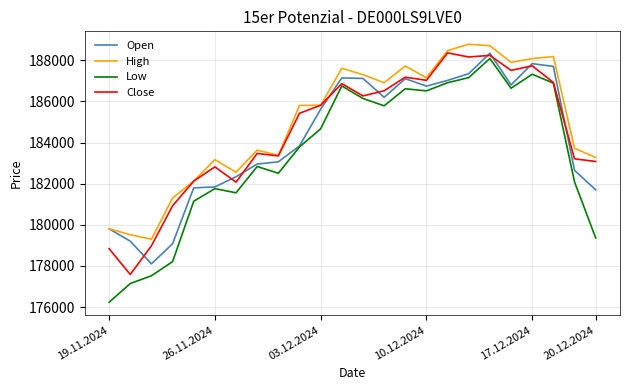

What is the difference between the maximum and minimum values in the Close series?

10768